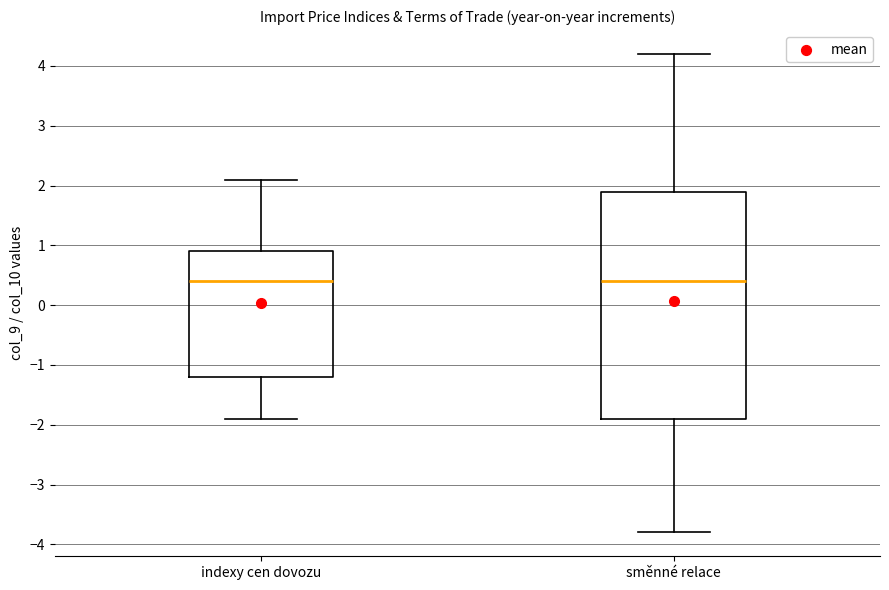

Comparing the boxes themselves (not the whiskers), which one is the tallest?

směnné relace